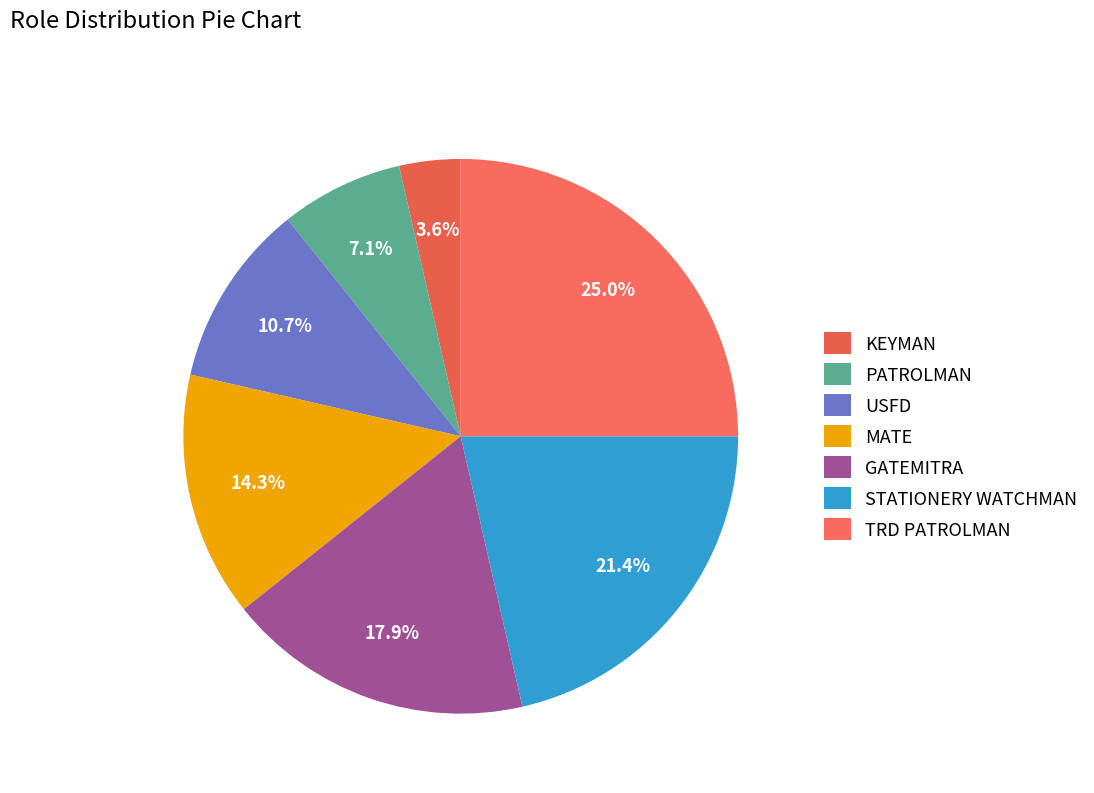

Rank the categories by value from lowest to highest.

KEYMAN, PATROLMAN, USFD, MATE, GATEMITRA, STATIONERY WATCHMAN, TRD PATROLMAN